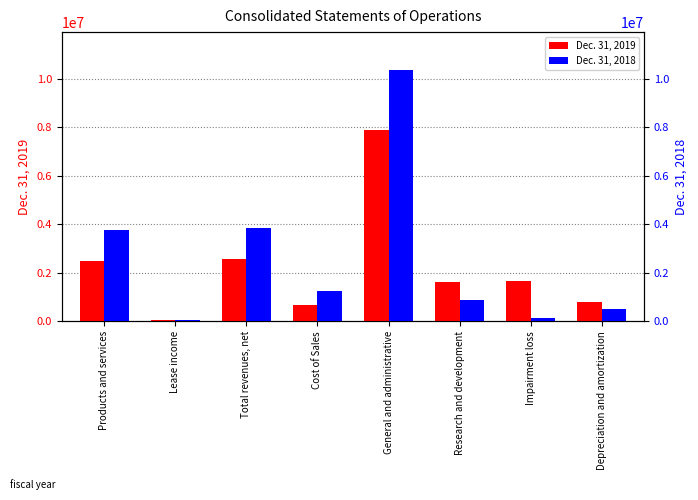

What is the difference between the second highest and second lowest values in the Dec. 31, 2018 series?

3680366